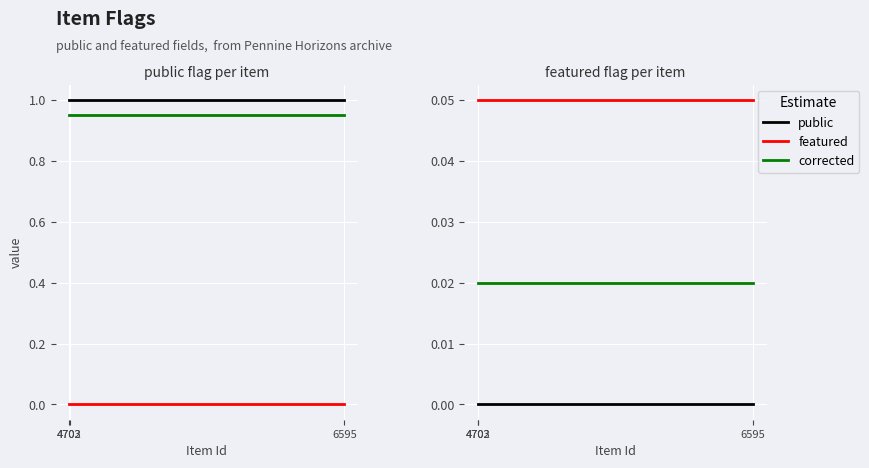

At which category is the sum across all series the highest?

4702